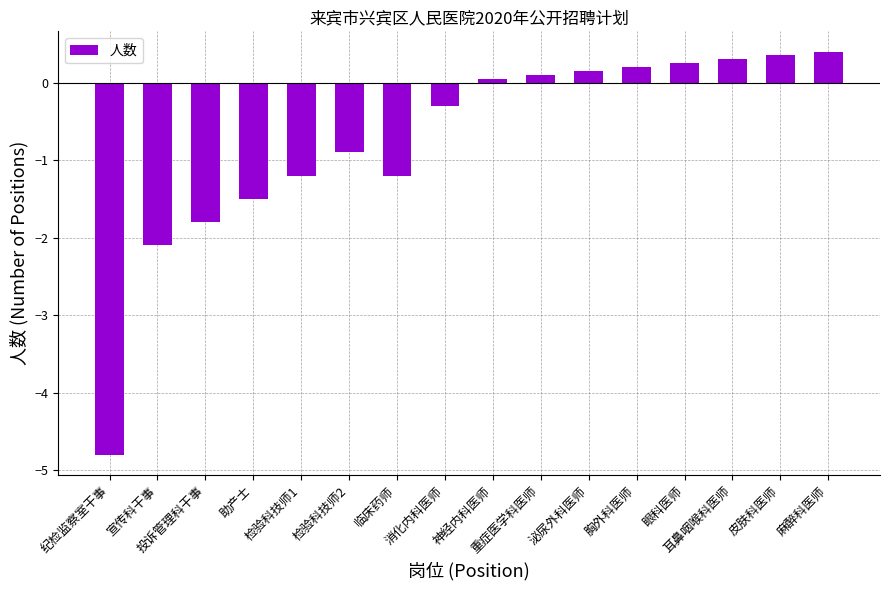

At which label does the data first exceed 0?

神经内科医师